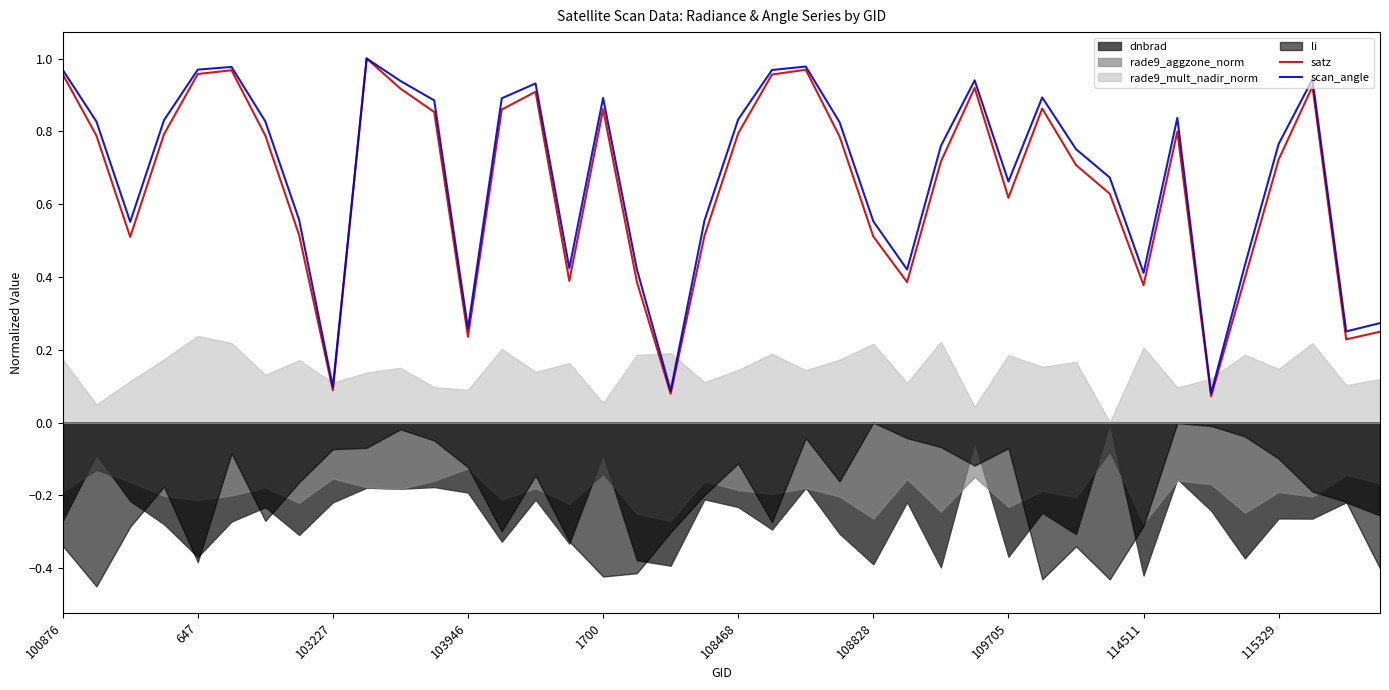

Is it true that scan_angle equals 0.6 at 1700?

False